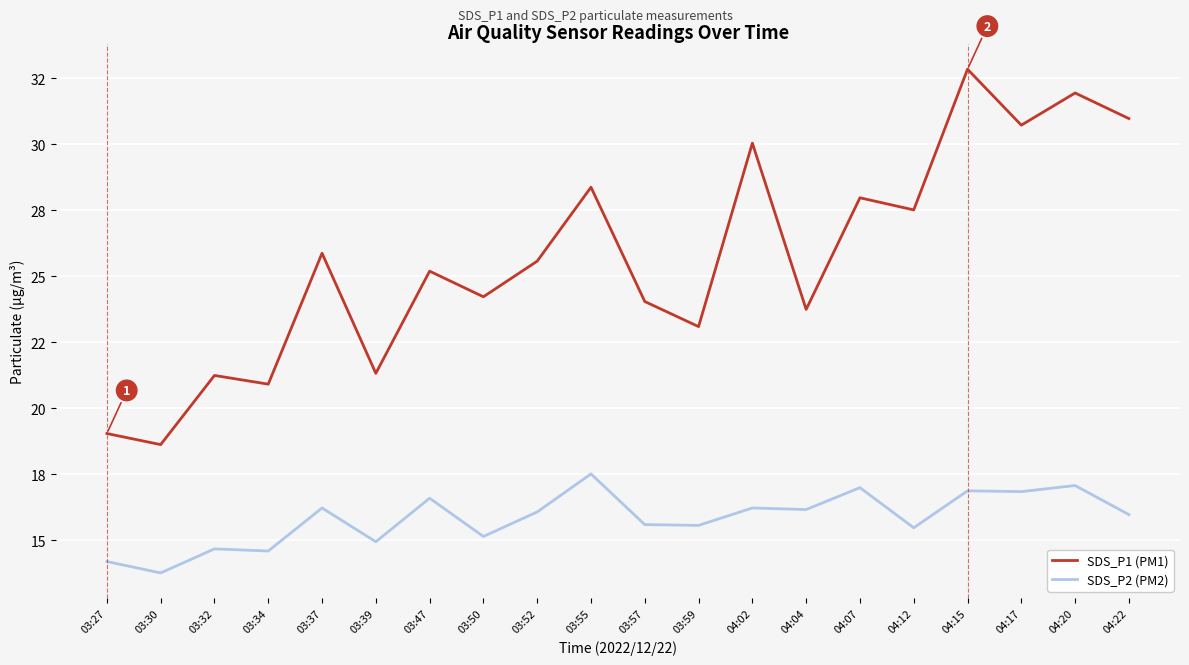

The SDS_P1 (PM1) series shows 19.1 at 03:27. True or false?

True